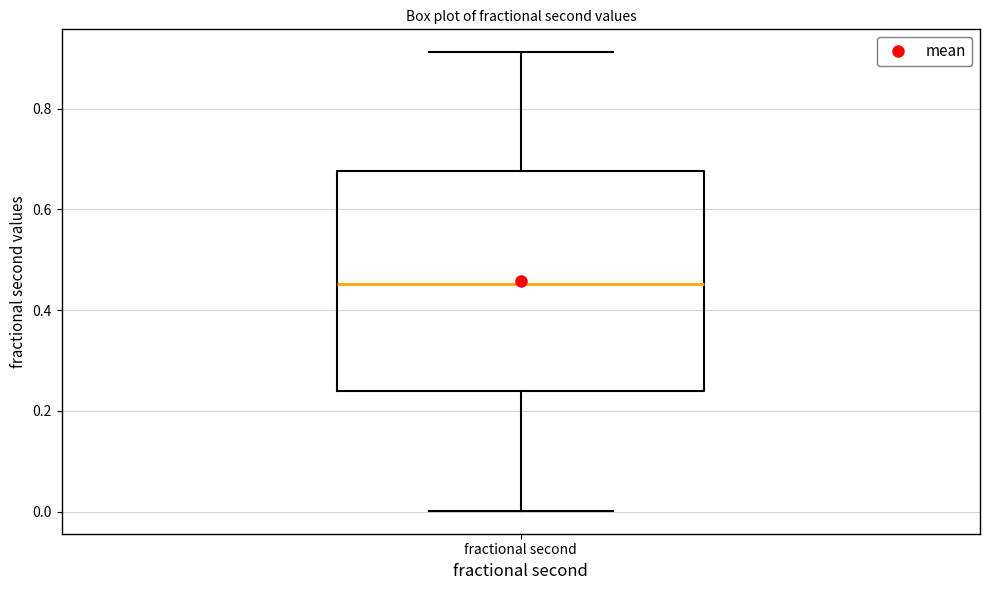

Read this box plot against the y-axis: the position of the median line, the range covered by the box, and the ends of both whiskers. The values are not printed on the chart, so give them approximately, as read against the axis.

median 0.46, box 0.24 to 0.68, whiskers 0.00 to 0.92